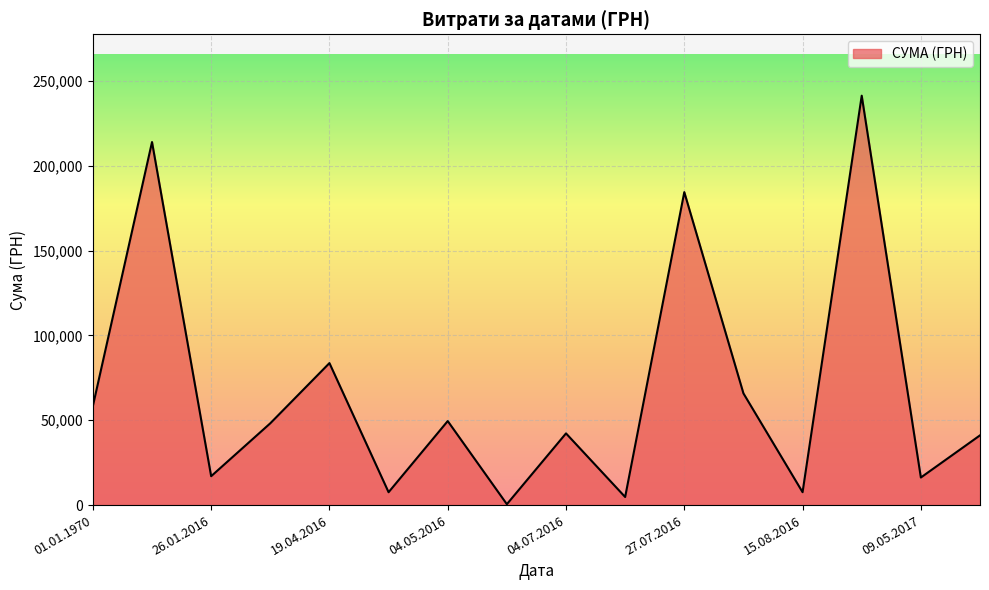

What is the greatest value displayed?

241258.0